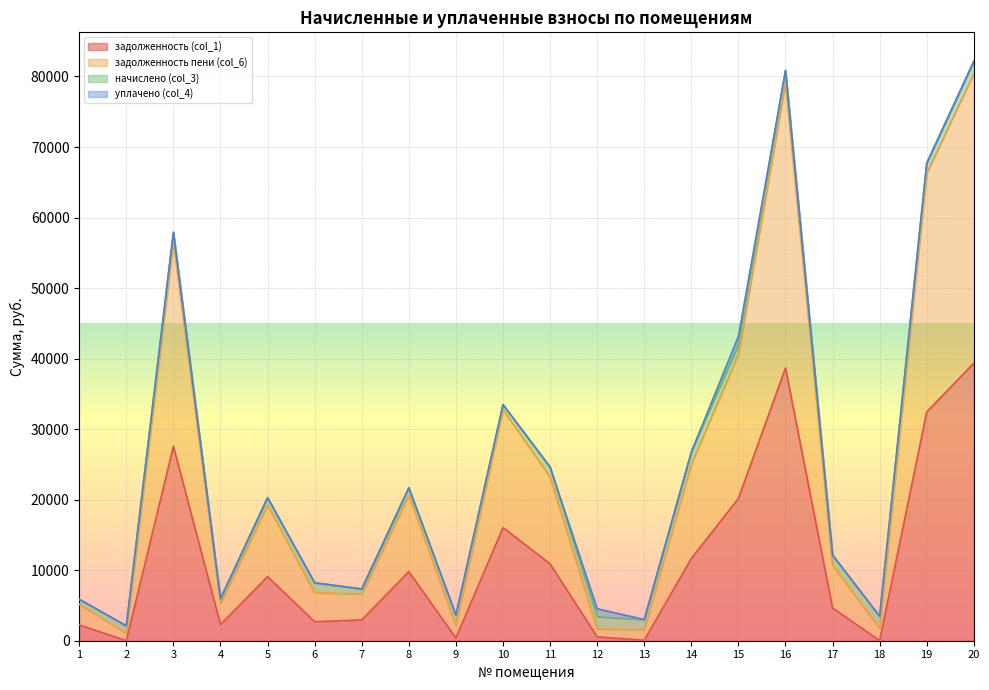

What is the sum of all задолженность (col_1) values?

231488.4